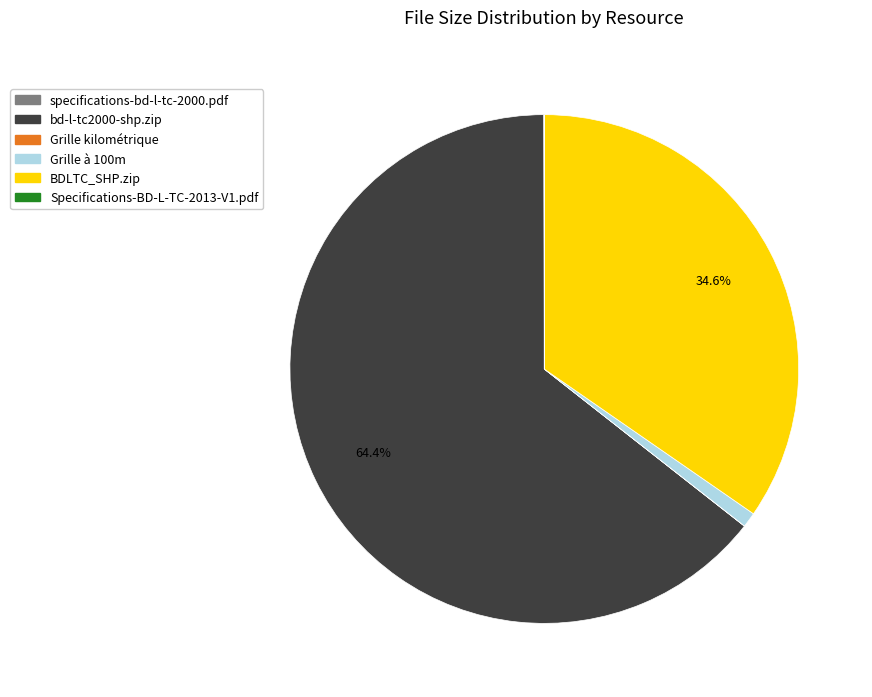

To the nearest percent, what percentage of the pie is bd-l-tc2000-shp.zip?

64%